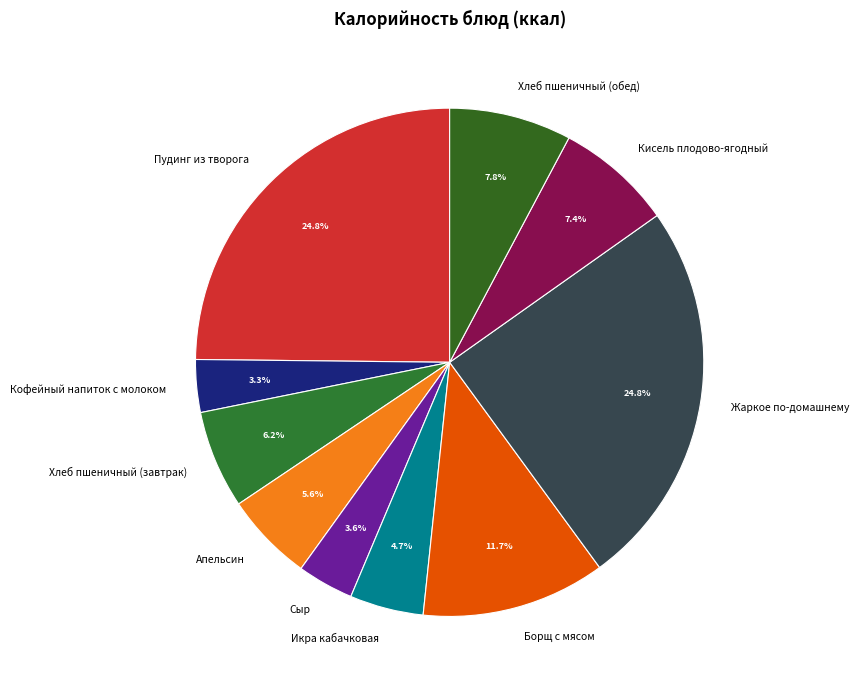

Is it true that Сыр is 14% of the pie?

False